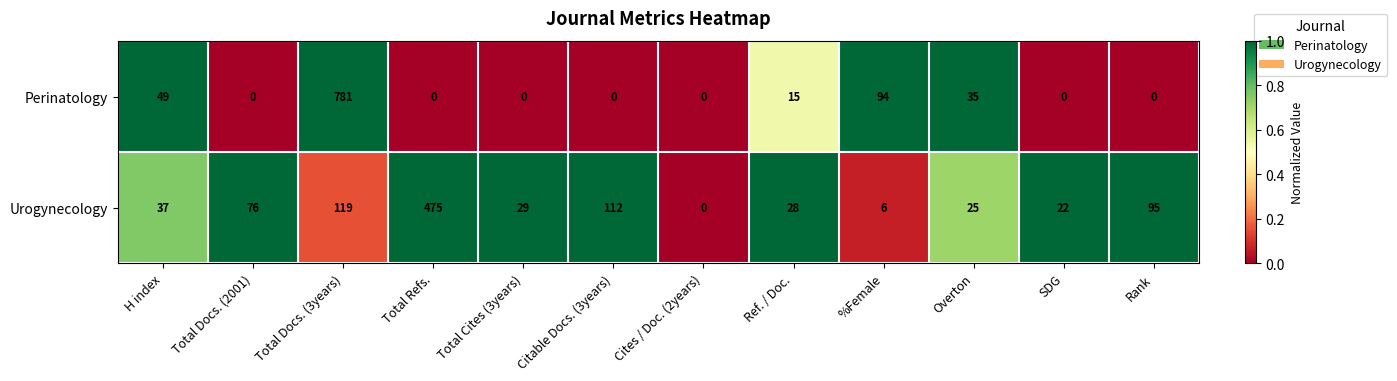

How many values in the Urogynecology series are below 37?

6